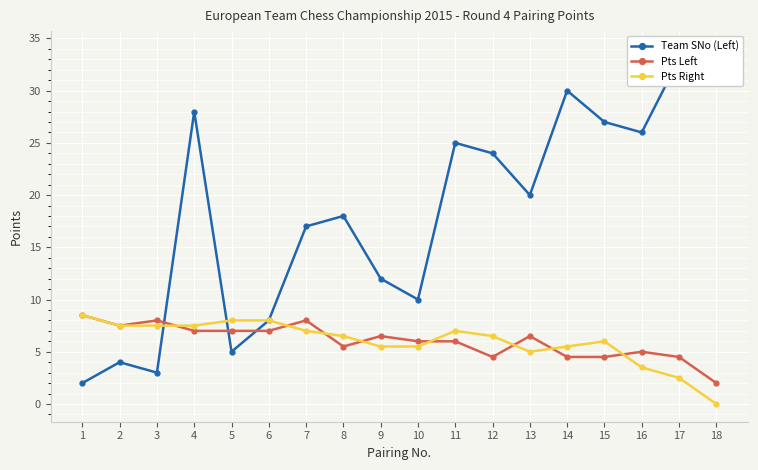

Reading left to right, transcribe all the data shown in this chart.

Team SNo (Left): 2.0	4.0	3.0	28.0	5.0	8.0	17.0	18.0	12.0	10.0	25.0	24.0	20.0	30.0	27.0	26.0	33.0	34.0
Pts Left: 8.5	7.5	8.0	7.0	7.0	7.0	8.0	5.5	6.5	6.0	6.0	4.5	6.5	4.5	4.5	5.0	4.5	2.0
Pts Right: 8.5	7.5	7.5	7.5	8.0	8.0	7.0	6.5	5.5	5.5	7.0	6.5	5.0	5.5	6.0	3.5	2.5	0.0